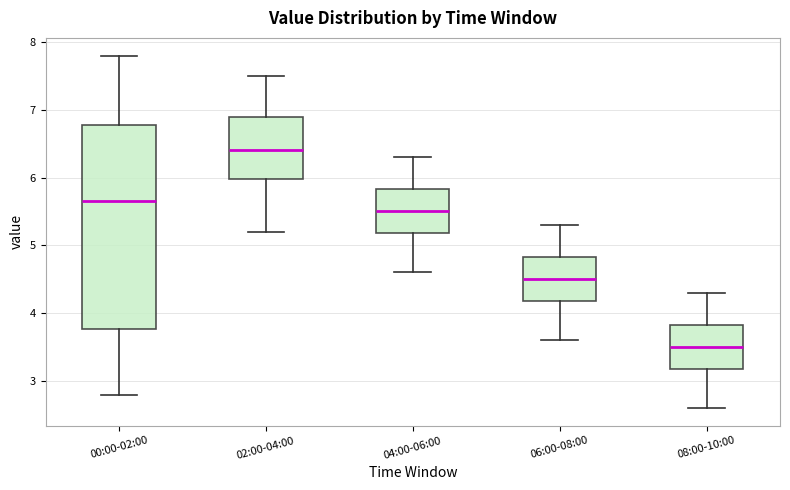

Which box has the lowest median line?

08:00-10:00